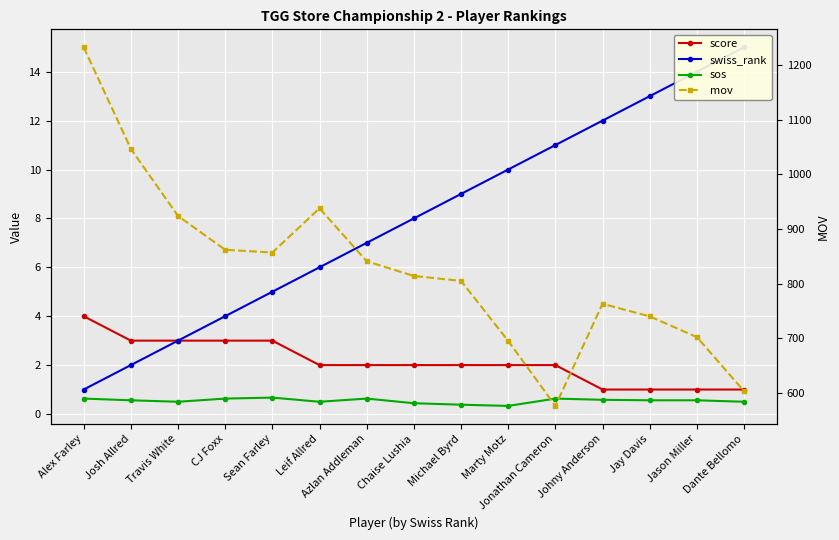

How many data points in mov are above 814?

7